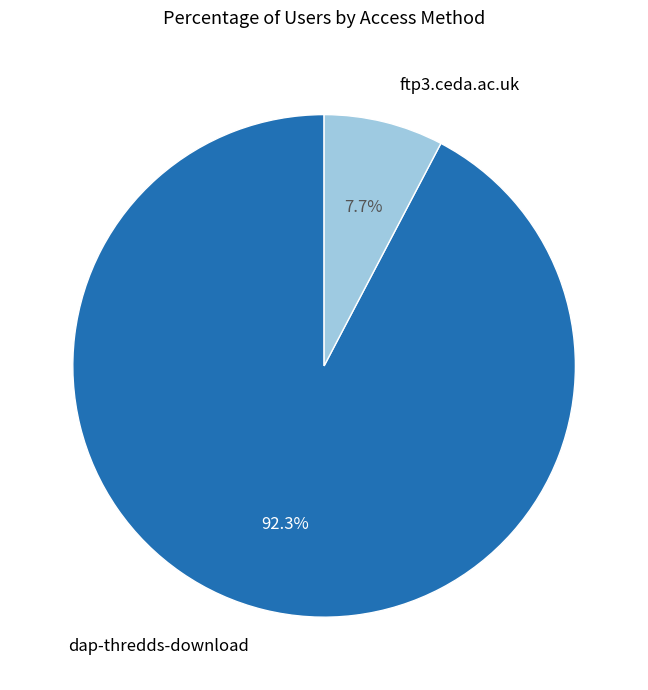

What percentage is the ftp3.ceda.ac.uk slice, to the nearest percent?

8%